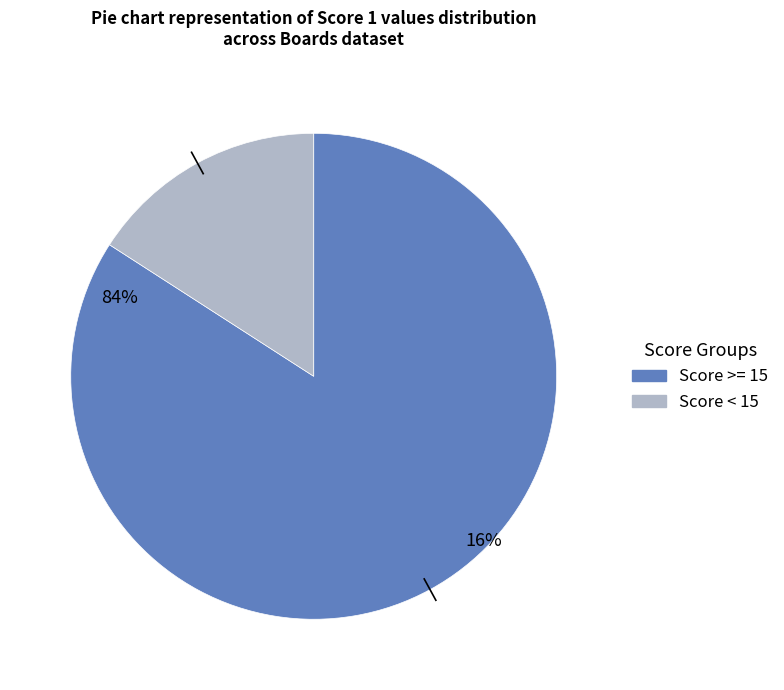

Is there a majority slice in this chart?

Yes